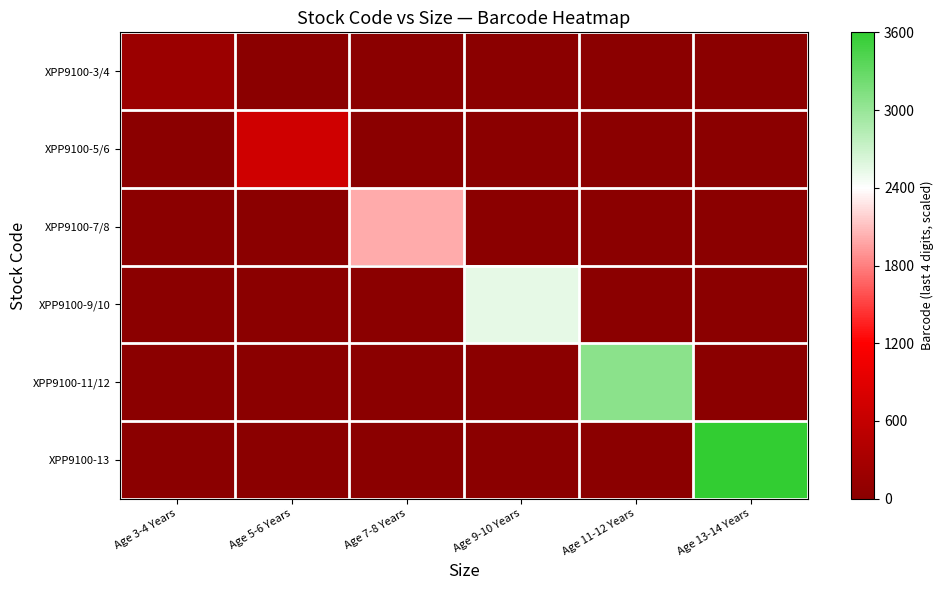

Reading left to right, list all the values displayed in this chart.

XPP9100-3/4: Age 3-4 Years=171.4	Age 5-6 Years=0.0	Age 7-8 Years=0.0	Age 9-10 Years=0.0	Age 11-12 Years=0.0	Age 13-14 Years=0.0
XPP9100-5/6: Age 3-4 Years=0.0	Age 5-6 Years=704.8	Age 7-8 Years=0.0	Age 9-10 Years=0.0	Age 11-12 Years=0.0	Age 13-14 Years=0.0
XPP9100-7/8: Age 3-4 Years=0.0	Age 5-6 Years=0.0	Age 7-8 Years=2000.0	Age 9-10 Years=0.0	Age 11-12 Years=0.0	Age 13-14 Years=0.0
XPP9100-9/10: Age 3-4 Years=0.0	Age 5-6 Years=0.0	Age 7-8 Years=0.0	Age 9-10 Years=2533.3	Age 11-12 Years=0.0	Age 13-14 Years=0.0
XPP9100-11/12: Age 3-4 Years=0.0	Age 5-6 Years=0.0	Age 7-8 Years=0.0	Age 9-10 Years=0.0	Age 11-12 Years=3066.7	Age 13-14 Years=0.0
XPP9100-13: Age 3-4 Years=0.0	Age 5-6 Years=0.0	Age 7-8 Years=0.0	Age 9-10 Years=0.0	Age 11-12 Years=0.0	Age 13-14 Years=3600.0